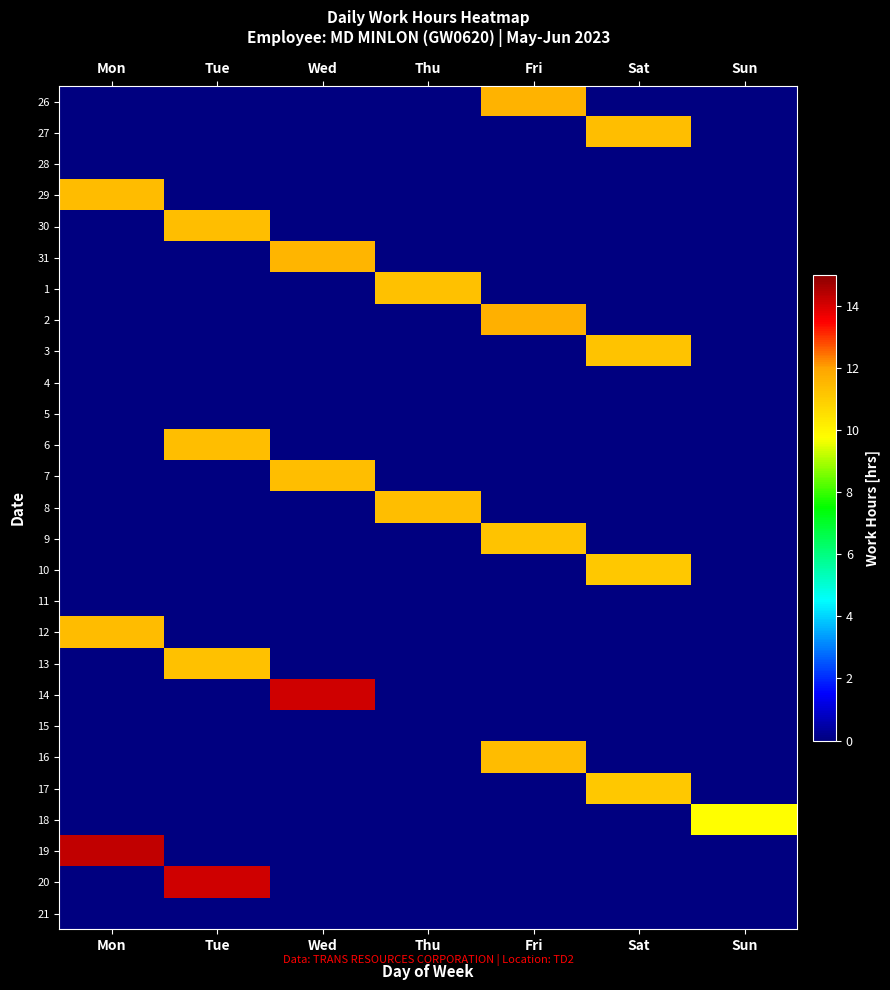

Reading left to right, extract all data points from this chart.

26: Mon=0.0	Tue=0.0	Wed=0.0	Thu=0.0	Fri=11.6	Sat=0.0	Sun=0.0
27: Mon=0.0	Tue=0.0	Wed=0.0	Thu=0.0	Fri=0.0	Sat=11.3	Sun=0.0
28: Mon=0.0	Tue=0.0	Wed=0.0	Thu=0.0	Fri=0.0	Sat=0.0	Sun=0.0
29: Mon=11.4	Tue=0.0	Wed=0.0	Thu=0.0	Fri=0.0	Sat=0.0	Sun=0.0
30: Mon=0.0	Tue=11.3	Wed=0.0	Thu=0.0	Fri=0.0	Sat=0.0	Sun=0.0
31: Mon=0.0	Tue=0.0	Wed=11.6	Thu=0.0	Fri=0.0	Sat=0.0	Sun=0.0
1: Mon=0.0	Tue=0.0	Wed=0.0	Thu=11.3	Fri=0.0	Sat=0.0	Sun=0.0
2: Mon=0.0	Tue=0.0	Wed=0.0	Thu=0.0	Fri=11.7	Sat=0.0	Sun=0.0
3: Mon=0.0	Tue=0.0	Wed=0.0	Thu=0.0	Fri=0.0	Sat=11.2	Sun=0.0
4: Mon=0.0	Tue=0.0	Wed=0.0	Thu=0.0	Fri=0.0	Sat=0.0	Sun=0.0
5: Mon=0.0	Tue=0.0	Wed=0.0	Thu=0.0	Fri=0.0	Sat=0.0	Sun=0.0
6: Mon=0.0	Tue=11.3	Wed=0.0	Thu=0.0	Fri=0.0	Sat=0.0	Sun=0.0
7: Mon=0.0	Tue=0.0	Wed=11.3	Thu=0.0	Fri=0.0	Sat=0.0	Sun=0.0
8: Mon=0.0	Tue=0.0	Wed=0.0	Thu=11.3	Fri=0.0	Sat=0.0	Sun=0.0
9: Mon=0.0	Tue=0.0	Wed=0.0	Thu=0.0	Fri=11.2	Sat=0.0	Sun=0.0
10: Mon=0.0	Tue=0.0	Wed=0.0	Thu=0.0	Fri=0.0	Sat=11.1	Sun=0.0
11: Mon=0.0	Tue=0.0	Wed=0.0	Thu=0.0	Fri=0.0	Sat=0.0	Sun=0.0
12: Mon=11.4	Tue=0.0	Wed=0.0	Thu=0.0	Fri=0.0	Sat=0.0	Sun=0.0
13: Mon=0.0	Tue=11.3	Wed=0.0	Thu=0.0	Fri=0.0	Sat=0.0	Sun=0.0
14: Mon=0.0	Tue=0.0	Wed=14.1	Thu=0.0	Fri=0.0	Sat=0.0	Sun=0.0
15: Mon=0.0	Tue=0.0	Wed=0.0	Thu=0.0	Fri=0.0	Sat=0.0	Sun=0.0
16: Mon=0.0	Tue=0.0	Wed=0.0	Thu=0.0	Fri=11.4	Sat=0.0	Sun=0.0
17: Mon=0.0	Tue=0.0	Wed=0.0	Thu=0.0	Fri=0.0	Sat=11.1	Sun=0.0
18: Mon=0.0	Tue=0.0	Wed=0.0	Thu=0.0	Fri=0.0	Sat=0.0	Sun=9.7
19: Mon=14.3	Tue=0.0	Wed=0.0	Thu=0.0	Fri=0.0	Sat=0.0	Sun=0.0
20: Mon=0.0	Tue=14.1	Wed=0.0	Thu=0.0	Fri=0.0	Sat=0.0	Sun=0.0
21: Mon=0.0	Tue=0.0	Wed=0.0	Thu=0.0	Fri=0.0	Sat=0.0	Sun=0.0